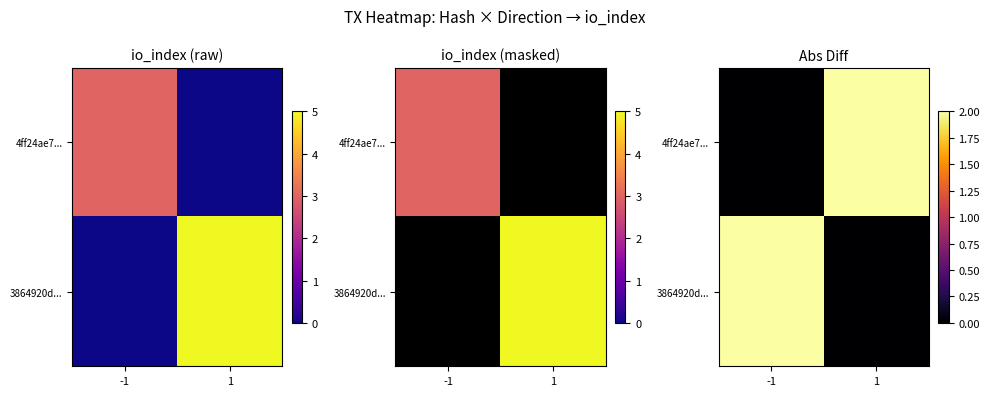

Count the 4ff24ae7... values in the range 0 to 2.

2